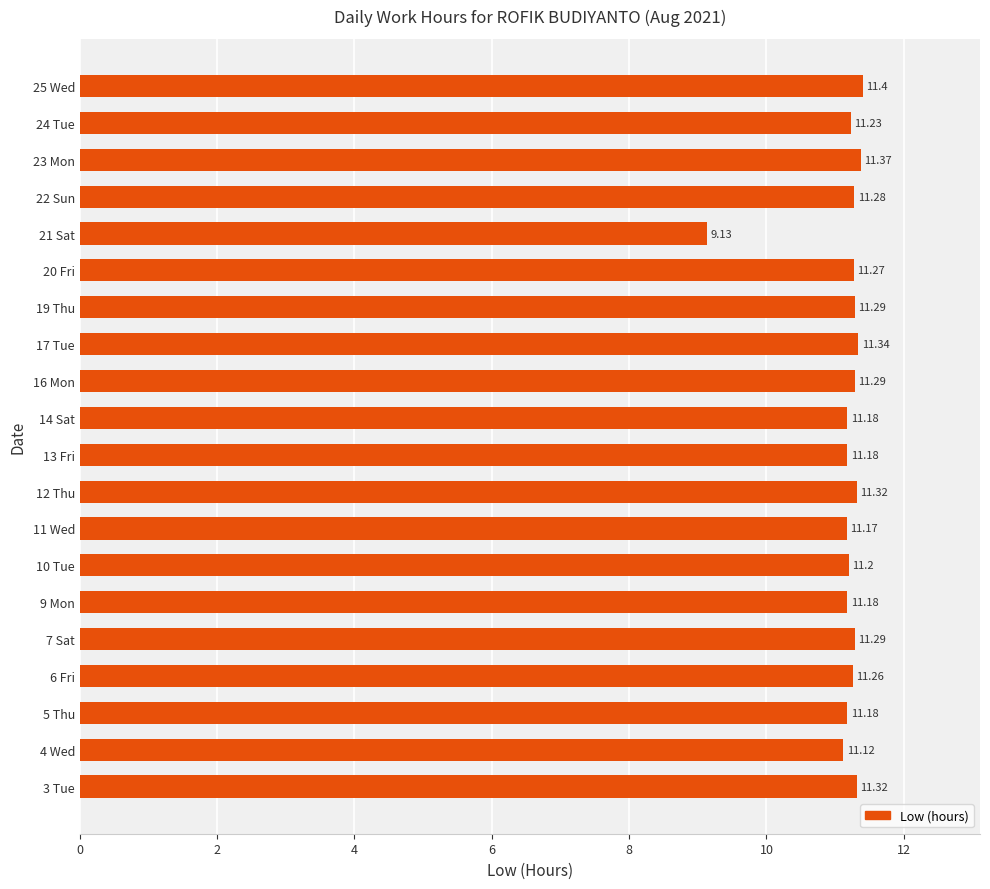

What is the ratio of the value at 14 Sat to the value at 9 Mon?

1.0